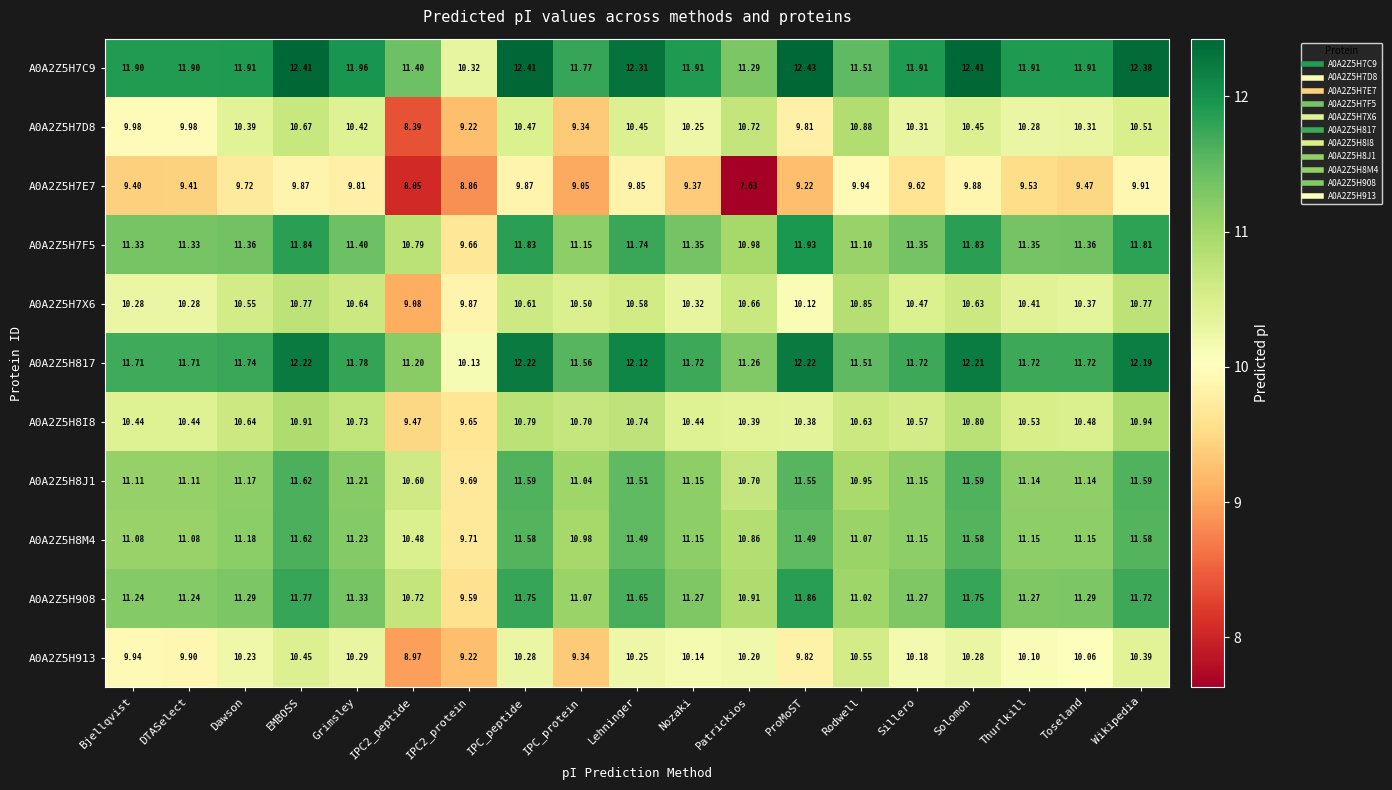

At which label does A0A2Z5H908 first exceed 11?

Bjellqvist